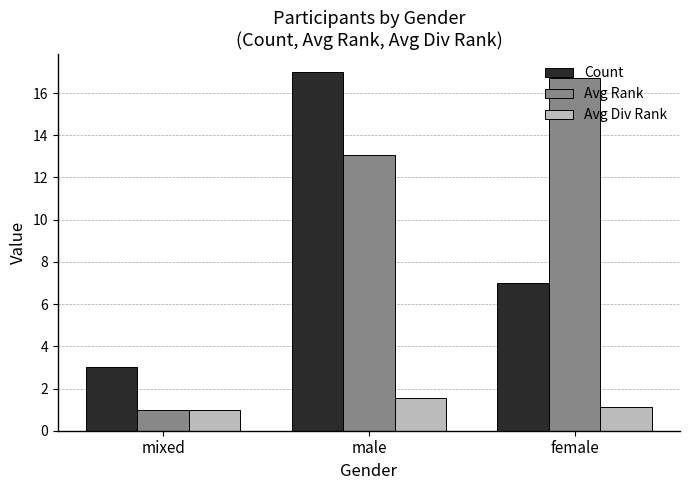

What value does the Avg Rank series have at mixed?

1.0